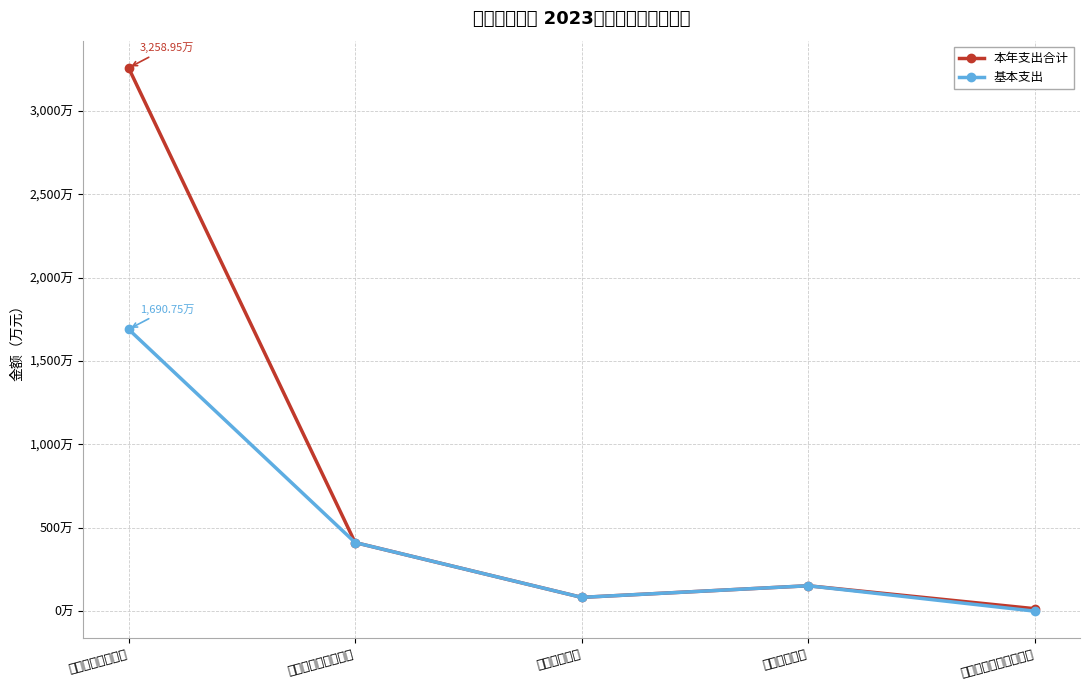

Which series has the largest total across all categories?

本年支出合计